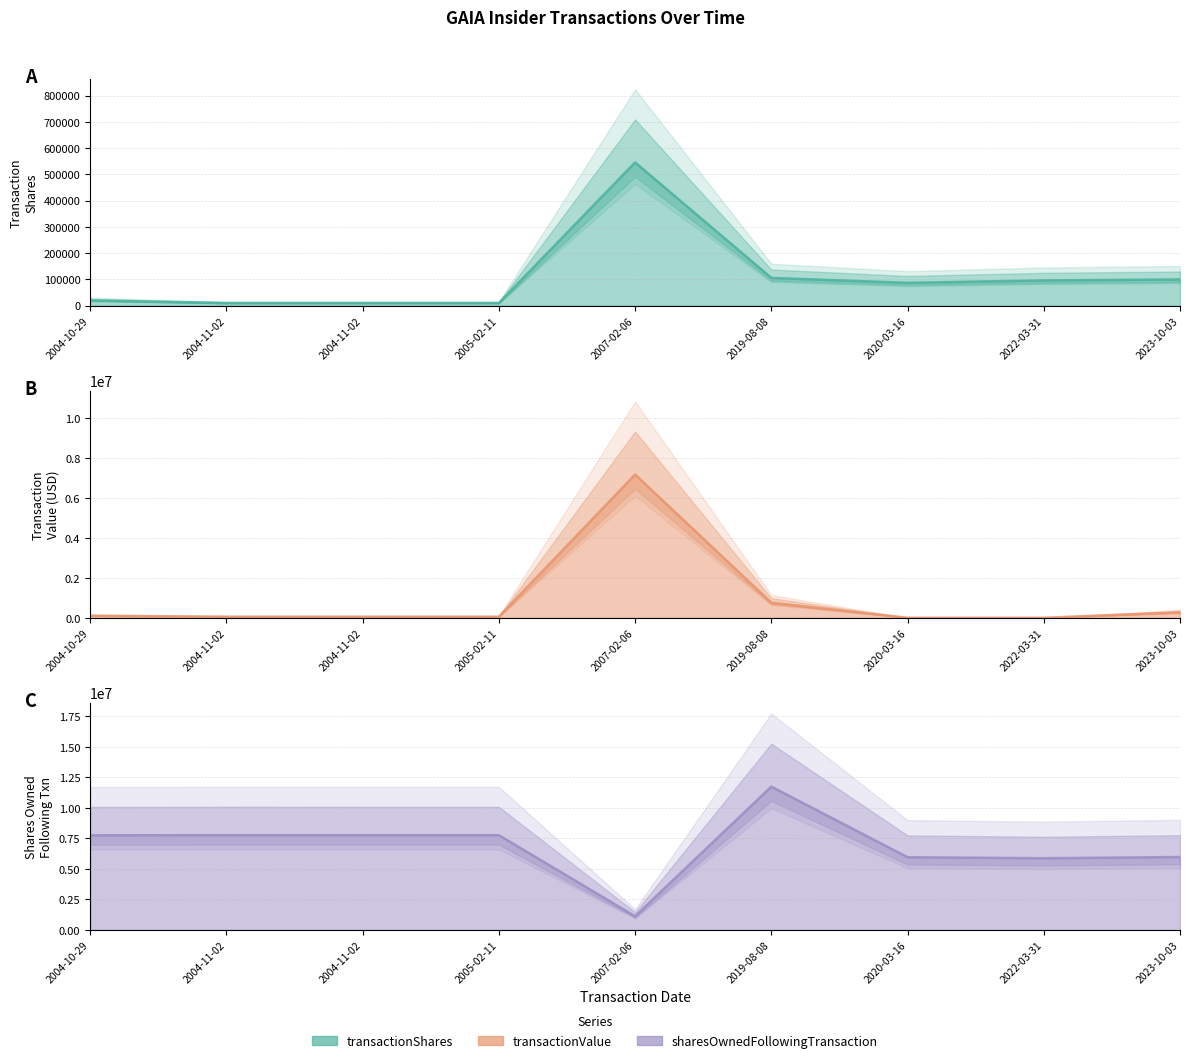

What is the value of the transactionValue point at the 2nd from the left?

53900